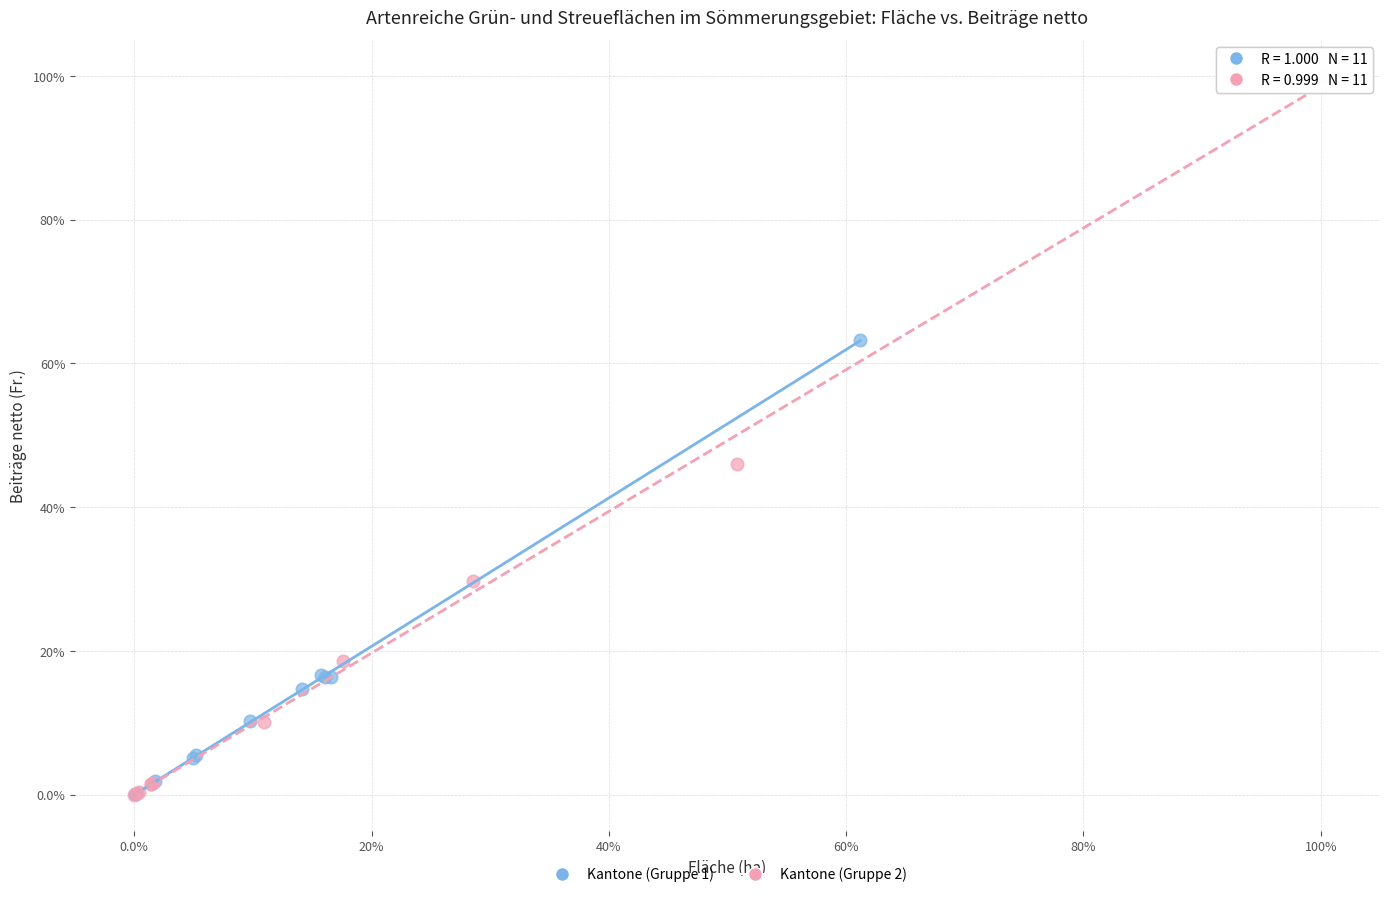

Which series has the widest spread of Y values?

Kantone (Gruppe 2)